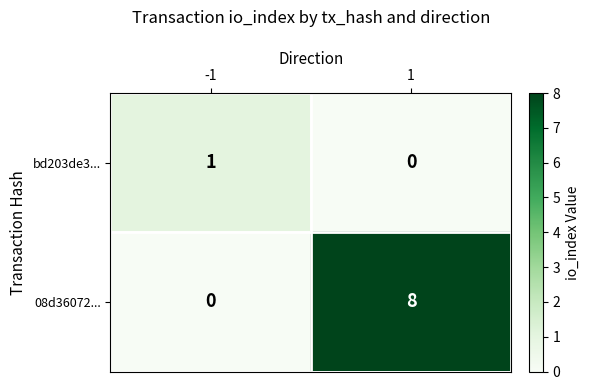

What is the average value of the 08d36072... series?

4